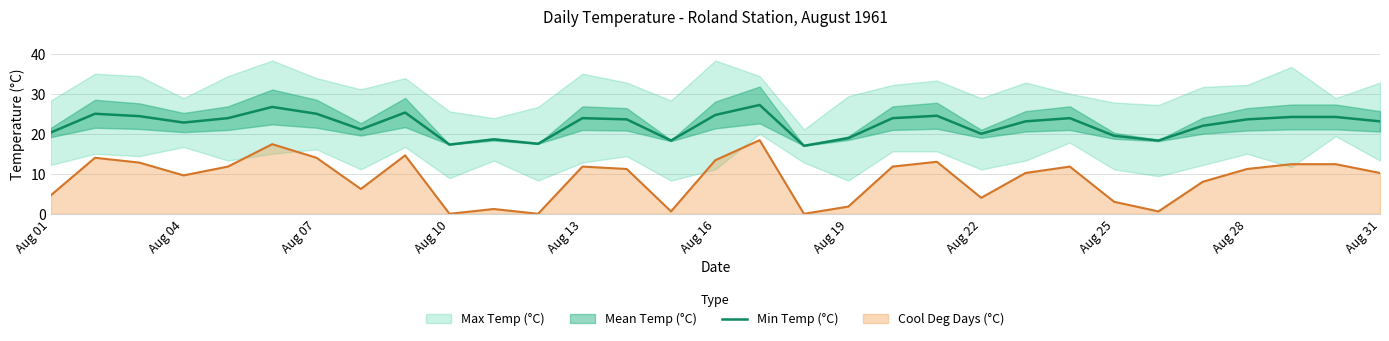

Reading left to right, what are all the values shown in this chart?

20.3	25.0	24.4	22.8	23.9	26.7	25.0	21.1	25.3	17.3	18.6	17.5	23.9	23.6	18.3	24.7	27.2	17.0	18.9	23.9	24.5	20.0	23.1	23.9	19.5	18.3	22.0	23.6	24.2	24.2	23.1